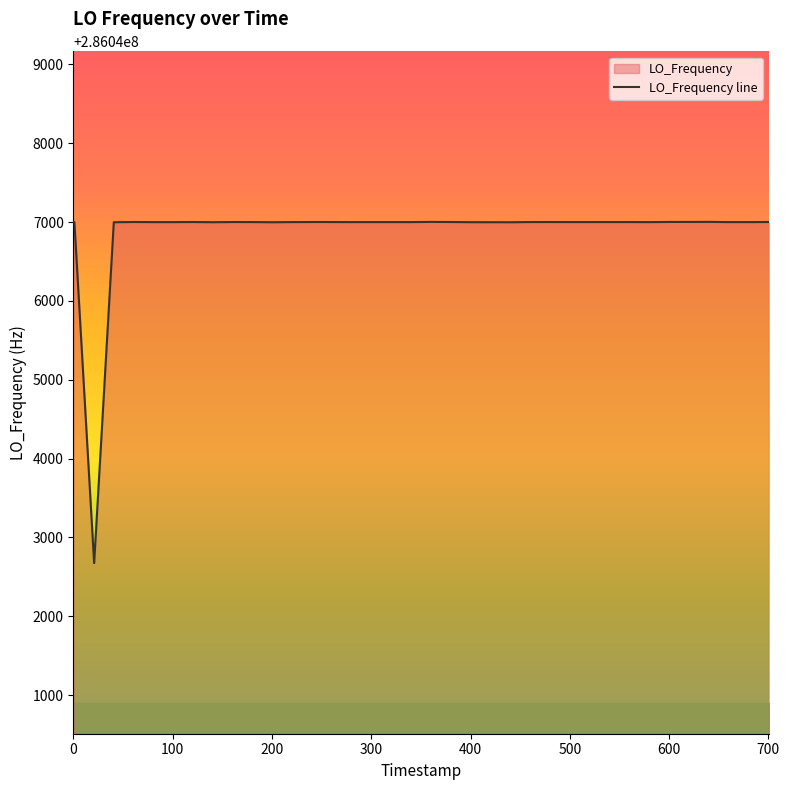

What is the smallest value displayed?

286042673.8